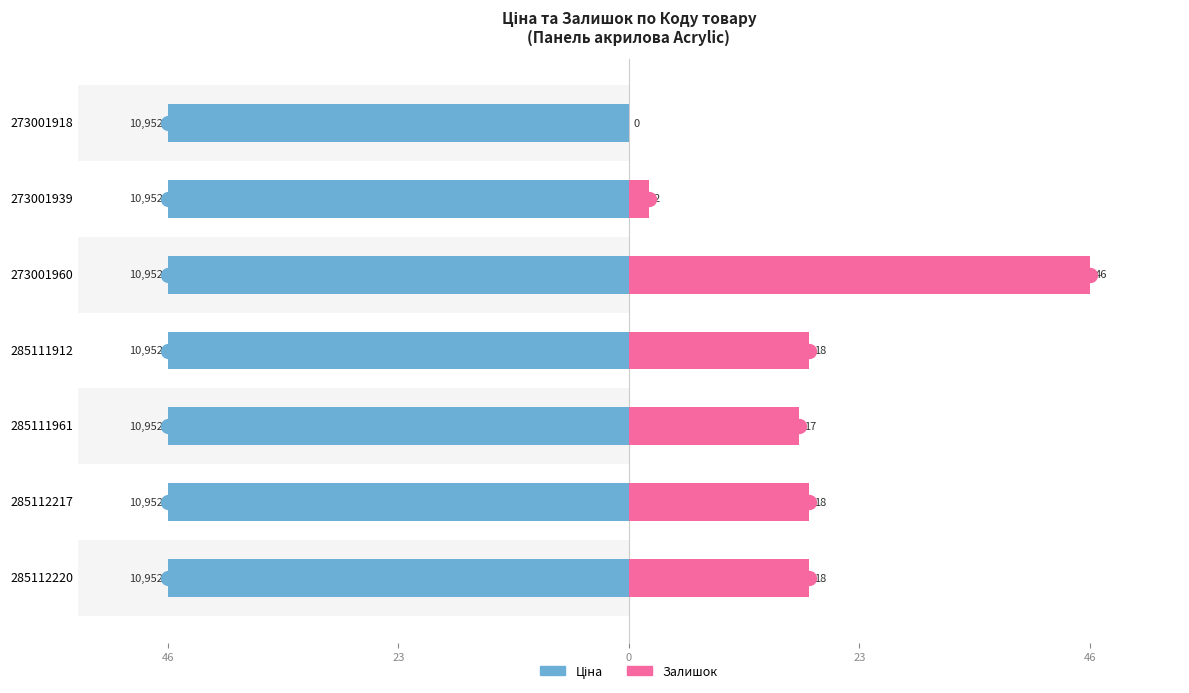

The Залишок series shows 17.5 at 273001918. True or false?

False